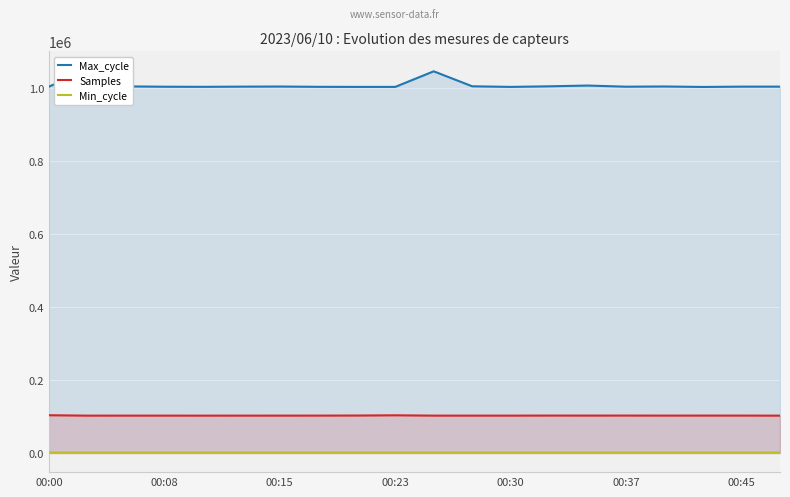

The value of Max_cycle at 10 is 1046789. True or false?

True